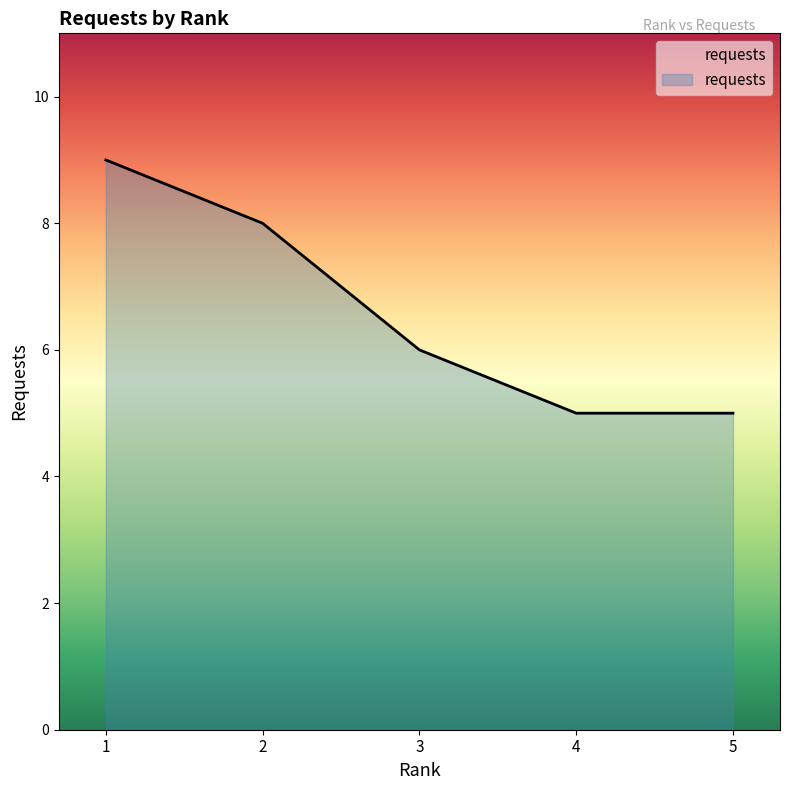

Reading left to right, extract all data points from this chart.

1=9	2=8	3=6	4=5	5=5